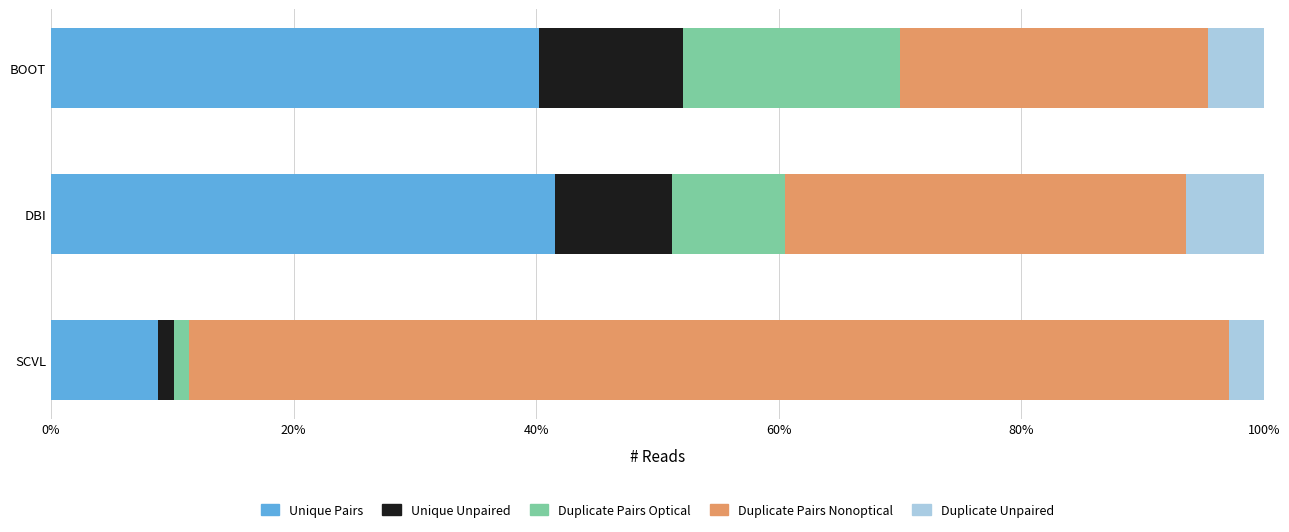

What is the difference between the maximum and minimum values in the Unique Pairs series?

32.8